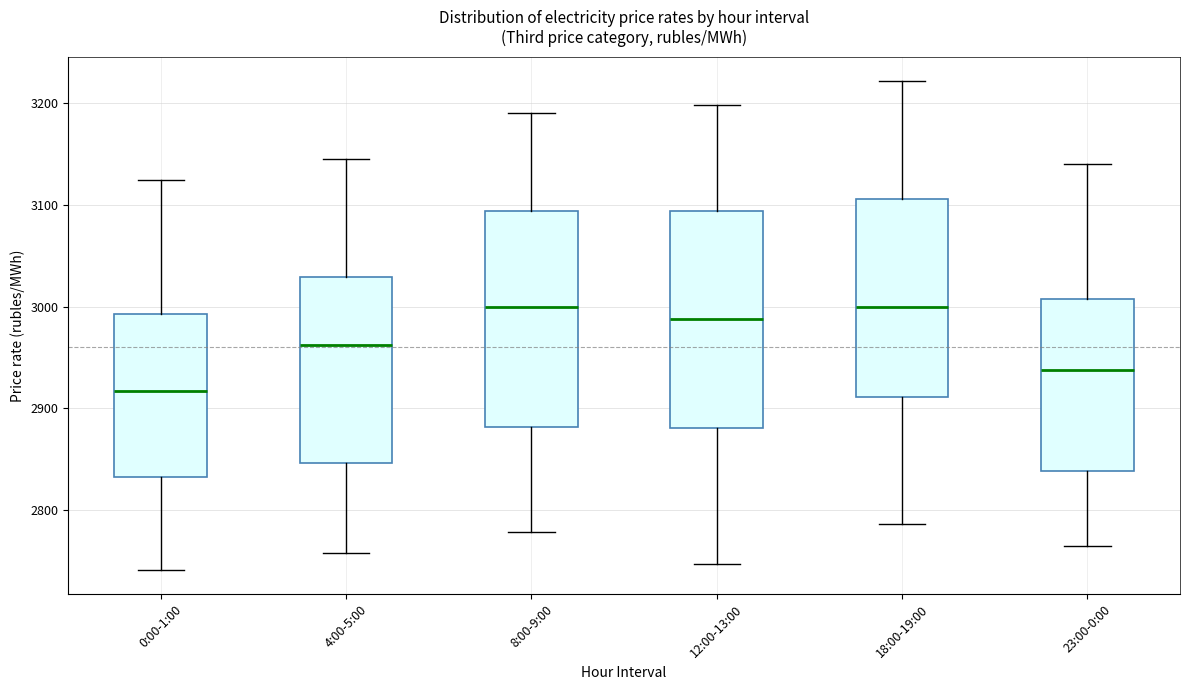

Reading left to right, read every box against the y-axis: the position of its median line, the range the box covers, and the ends of its whiskers. The values are not printed on the chart, so give them approximately, as read against the axis.

0:00-1:00: median 2920, box 2830 to 2990, whiskers 2740 to 3120
4:00-5:00: median 2960, box 2850 to 3030, whiskers 2760 to 3150
8:00-9:00: median 3000, box 2880 to 3090, whiskers 2780 to 3190
12:00-13:00: median 2990, box 2880 to 3090, whiskers 2750 to 3200
18:00-19:00: median 3000, box 2910 to 3110, whiskers 2790 to 3220
23:00-0:00: median 2940, box 2840 to 3010, whiskers 2760 to 3140